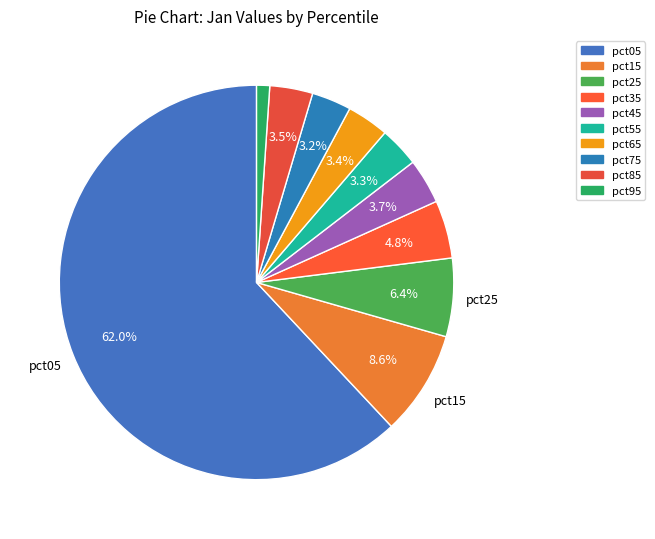

Does pct65 represent more than half of the total?

No